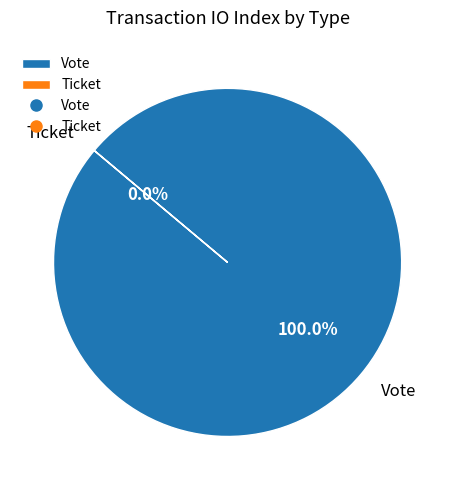

Which category has the biggest portion of the pie?

Vote